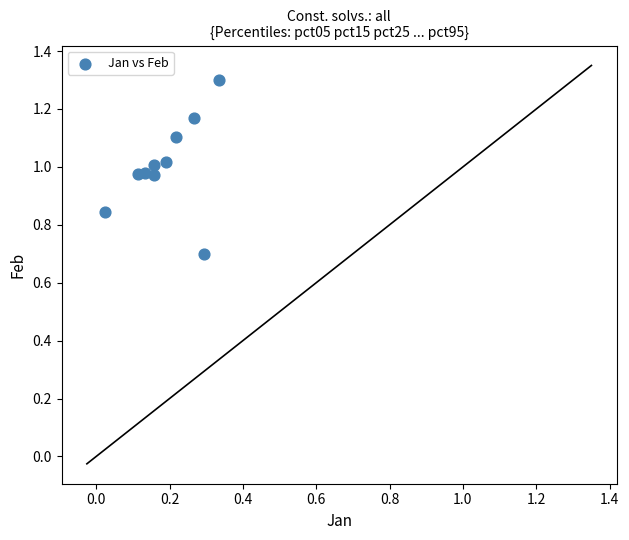

What is the range of Y values (max minus min)?

0.6